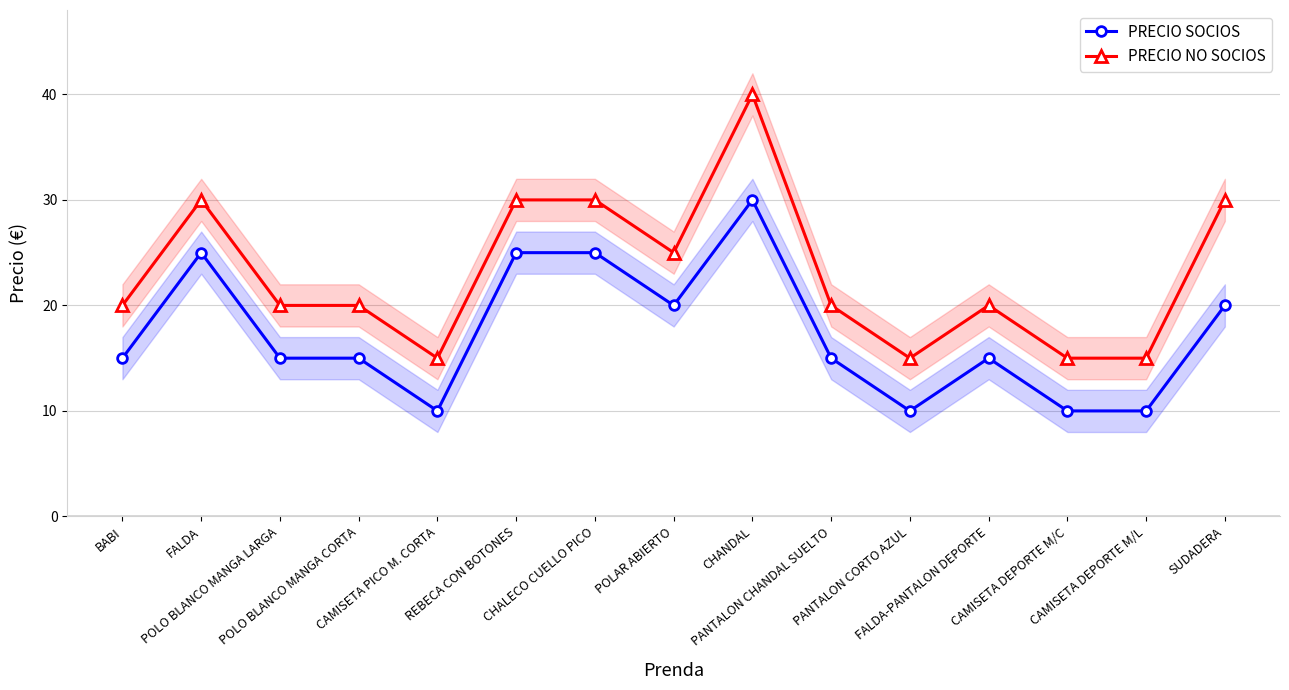

The PRECIO SOCIOS series shows 13 at CAMISETA PICO M. CORTA. True or false?

False